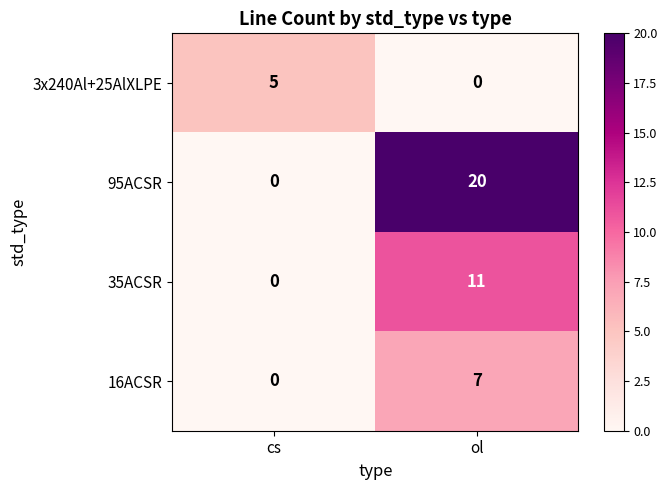

Reading left to right, what are all the values shown in this chart?

3x240Al+25AlXLPE: cs=5	ol=0
95ACSR: cs=0	ol=20
35ACSR: cs=0	ol=11
16ACSR: cs=0	ol=7